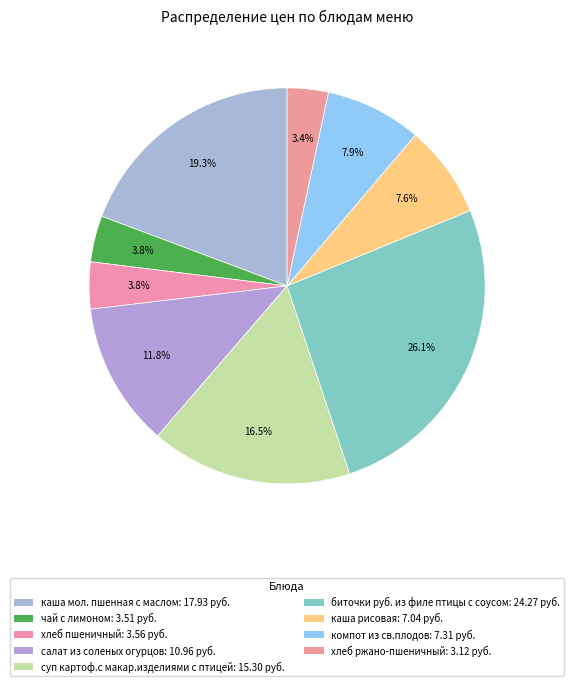

Count the number of slices in the pie.

9